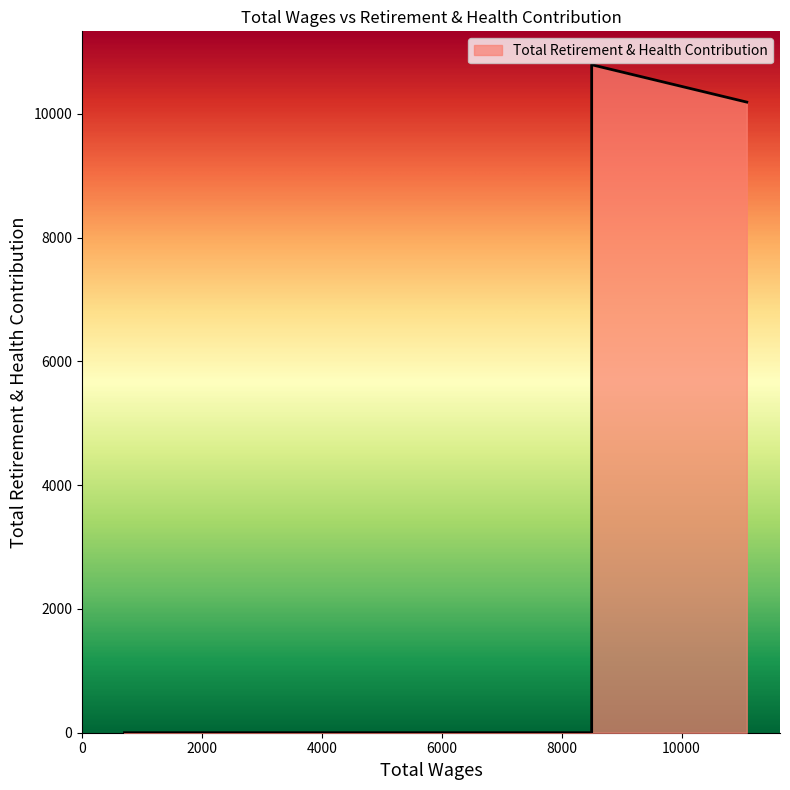

How many series are shown in this chart?

1